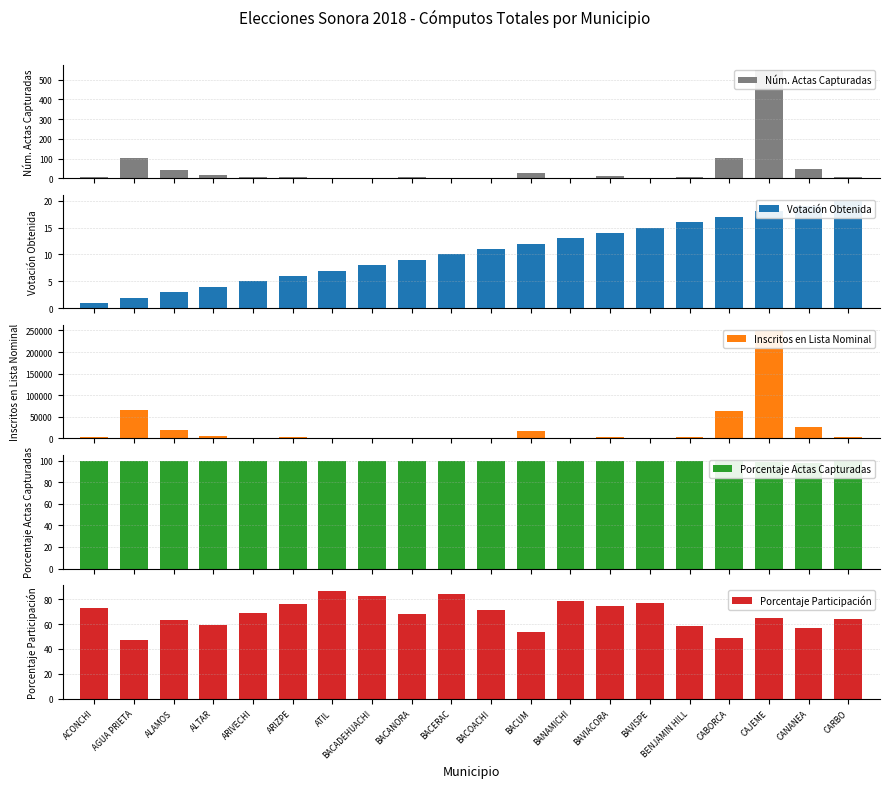

What is the label of the 7th bar from the right?

BAVIACORA